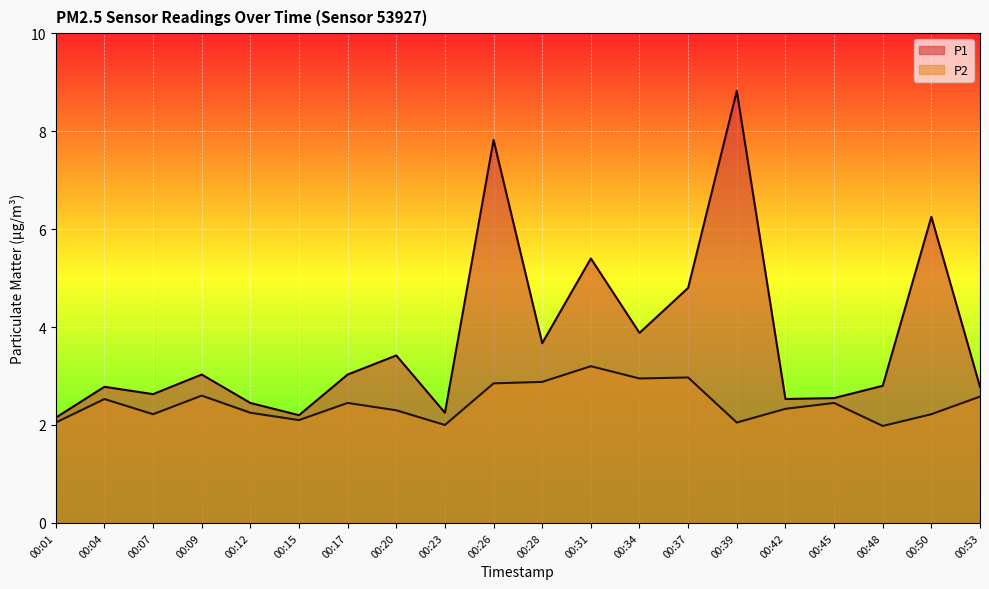

Rank the categories by P2 value from highest to lowest.

00:31, 00:37, 00:34, 00:28, 00:26, 00:09, 00:53, 00:04, 00:17, 00:45, 00:42, 00:20, 00:12, 00:07, 00:50, 00:15, 00:01, 00:39, 00:23, 00:48